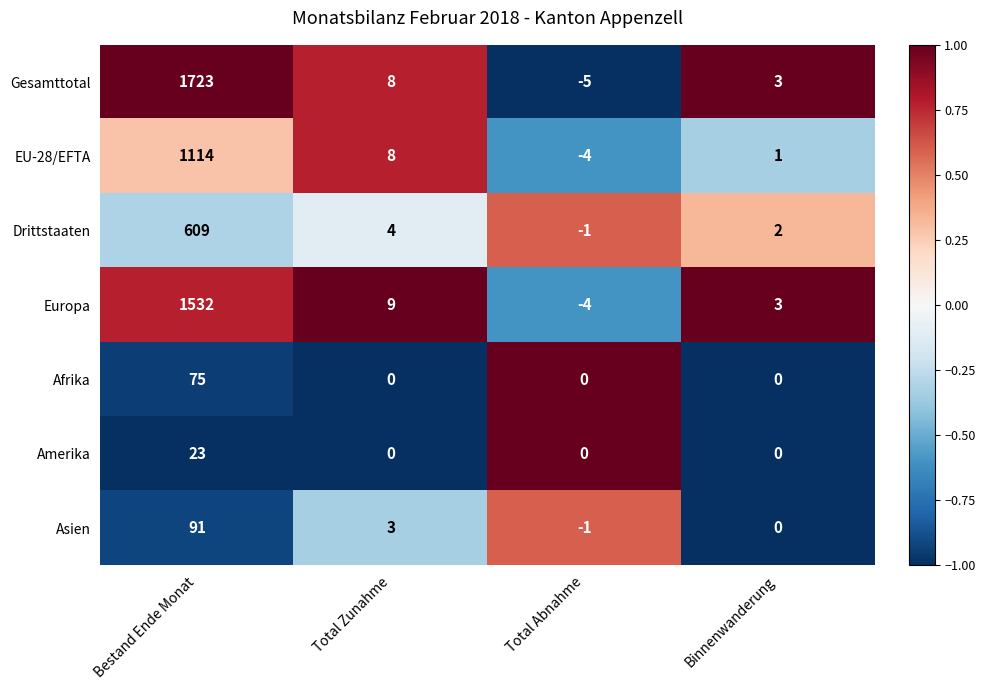

Is it true that Drittstaaten equals 7 at Total Zunahme?

False